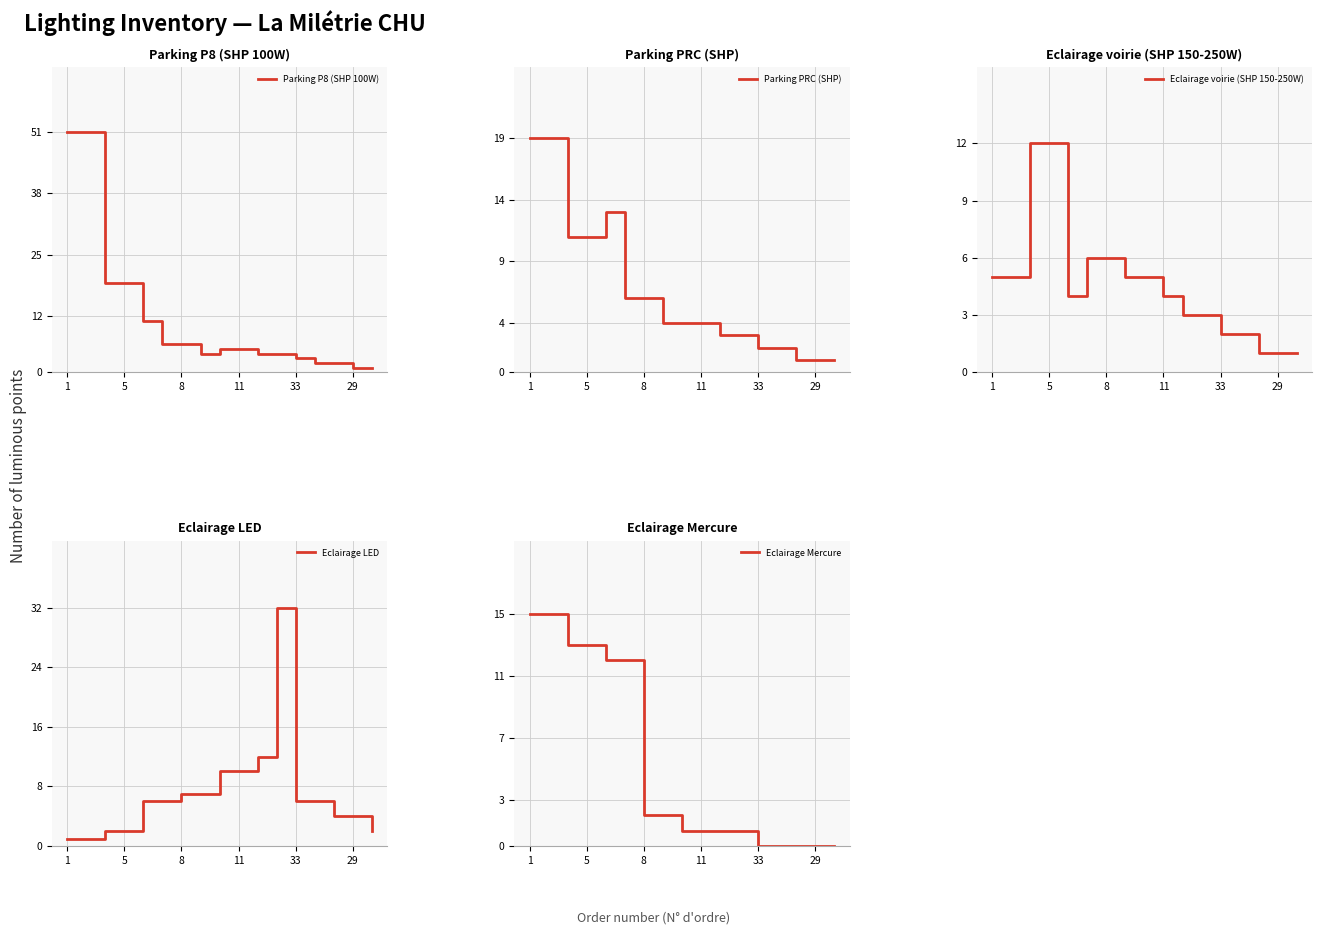

How many data points in Parking P8 (SHP 100W) are less than 5?

8